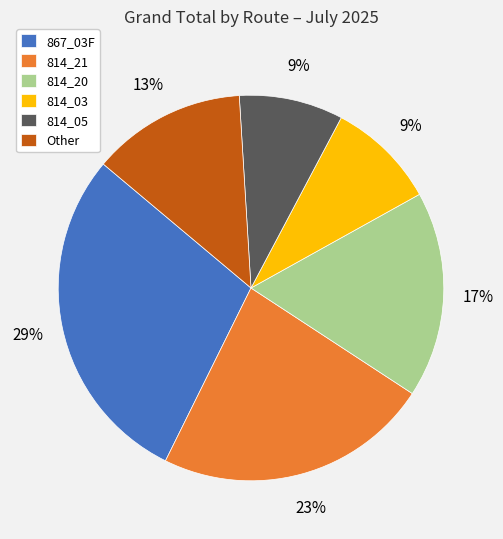

Does any single category account for the majority?

No